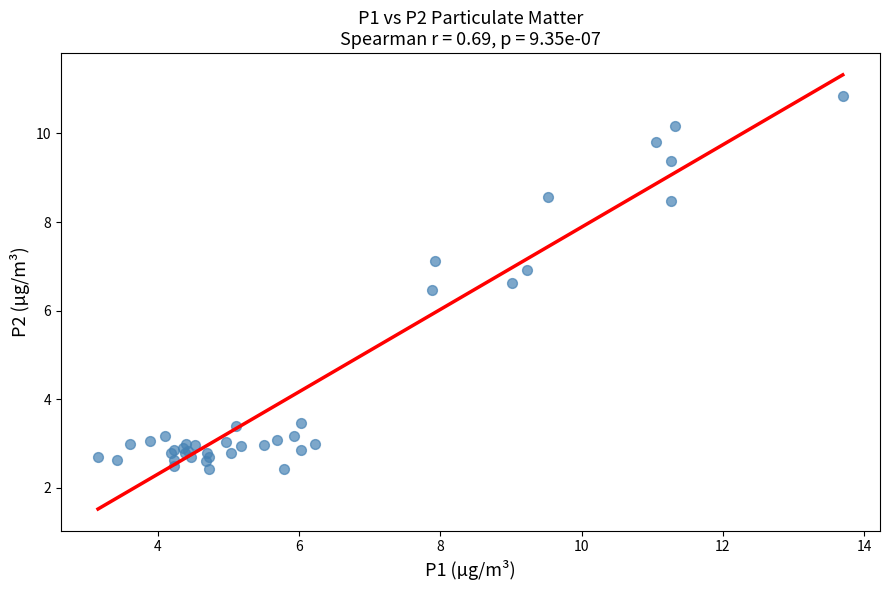

What Y value in the scatter plot is closest to 6?

6.5